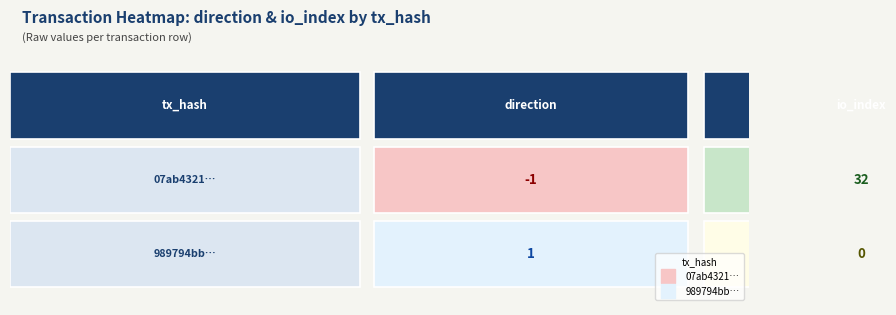

What is the average value of the 07ab4321cd83d7877814268b53f9fa6a4475b64 series?

16